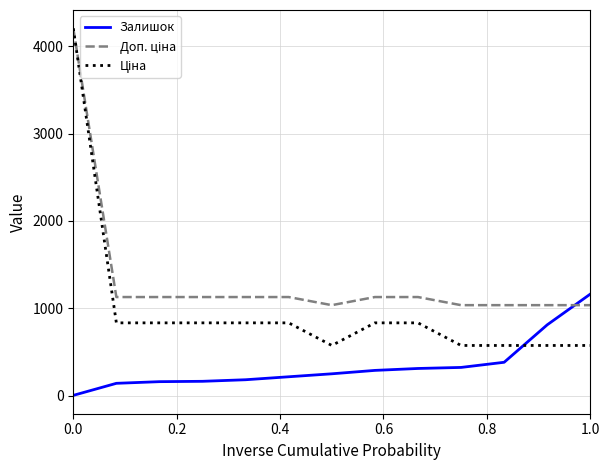

What is the greatest value displayed?

4205.0